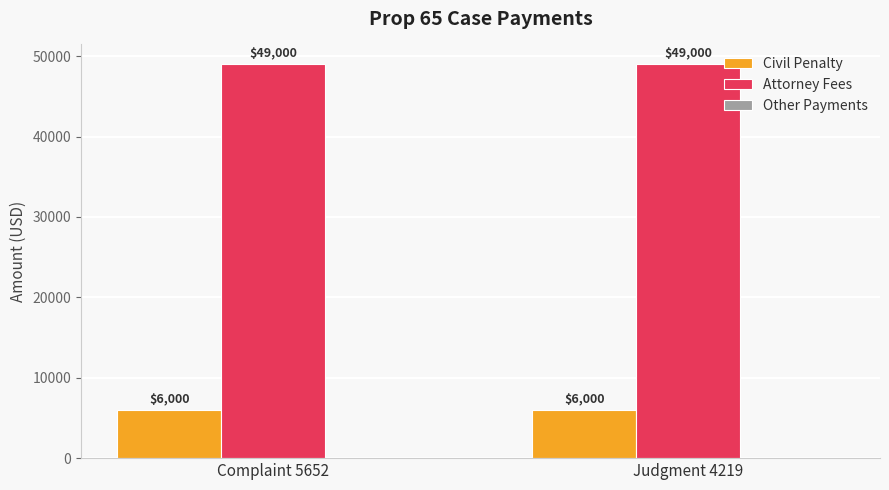

List the series in order of their overall mean, highest first.

Attorney Fees, Civil Penalty